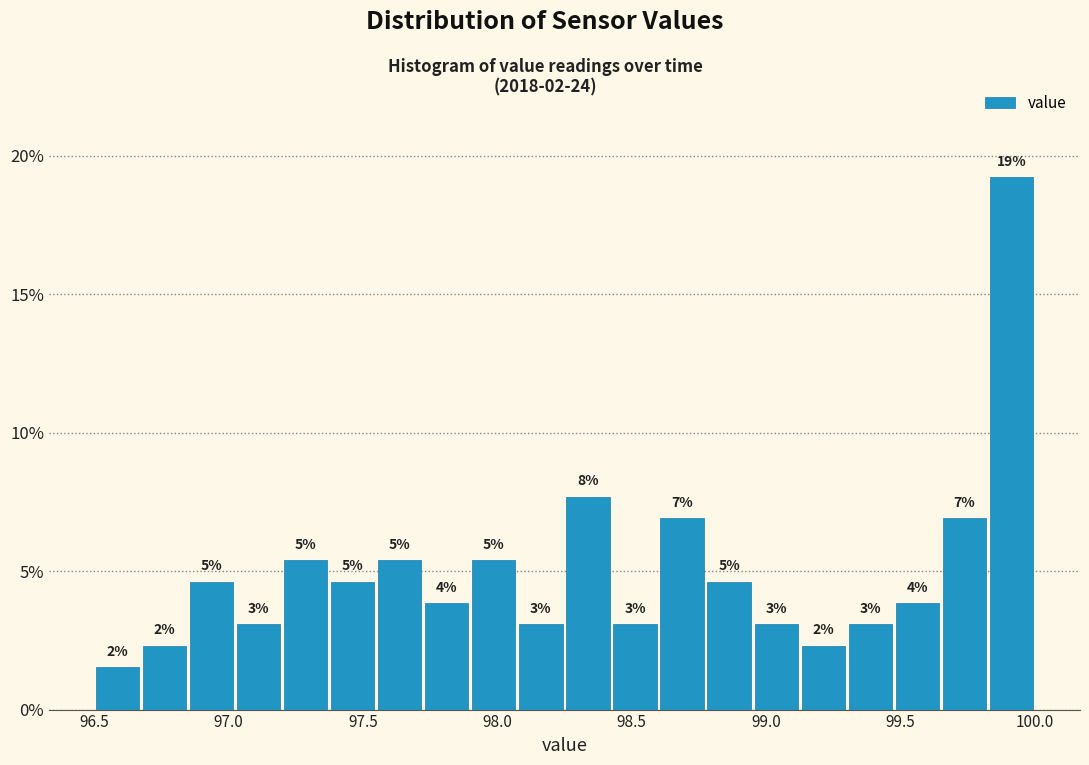

Read against the x-axis, roughly where is the centre of the tallest bar?

99.90